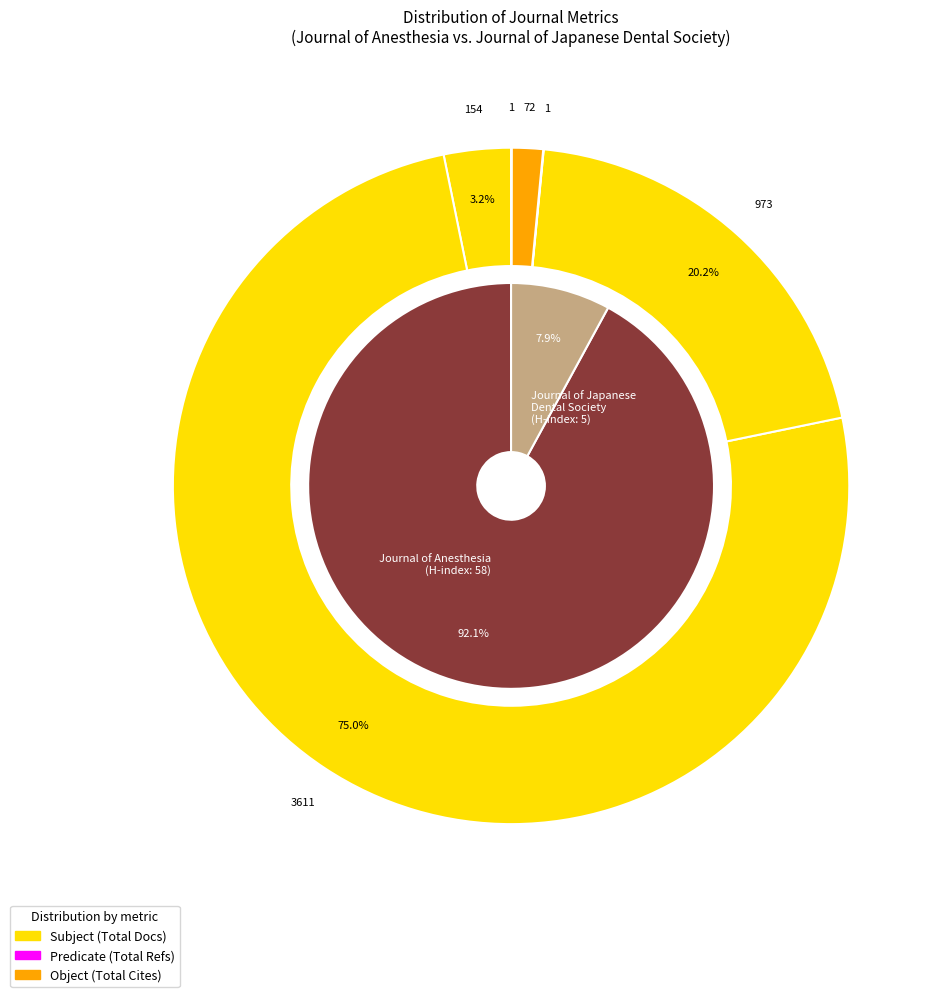

To the nearest percent, what is the combined percentage of Journal of Japanese Dental Society of Anesthesiology and Journal of Anesthesia?

100%